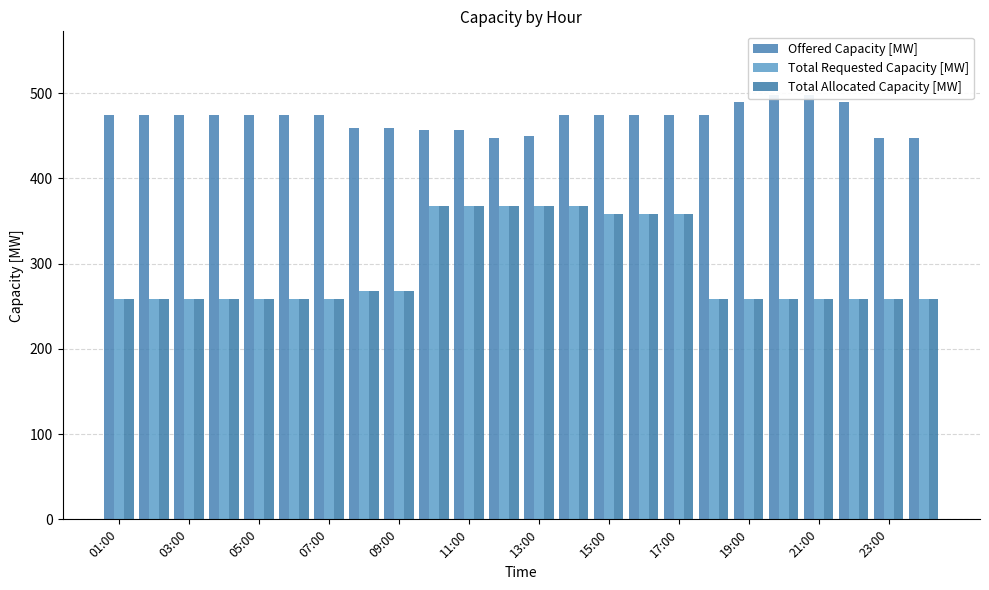

What is the difference between the maximum and minimum values in the Total Requested Capacity [MW] series?

110